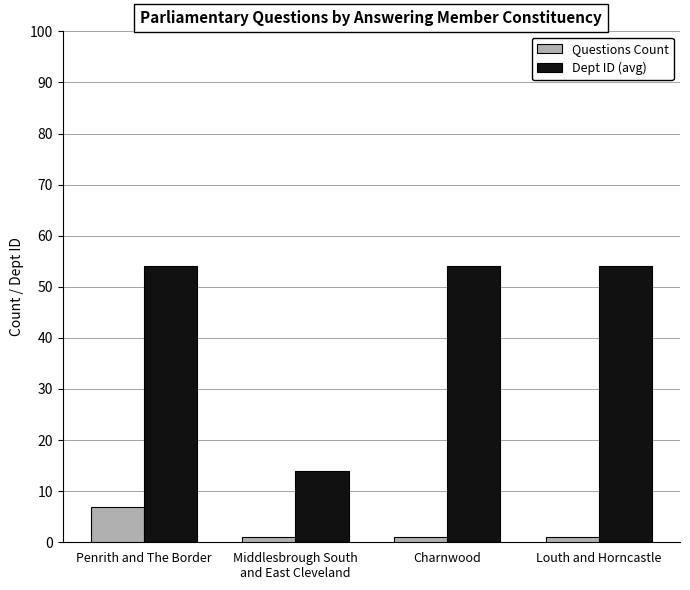

What is the maximum value shown in the chart?

54